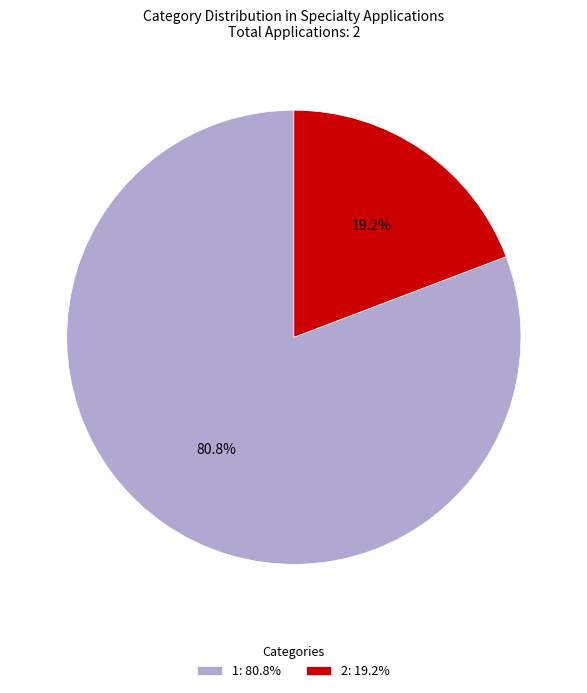

Does 2 represent more than half of the total?

No